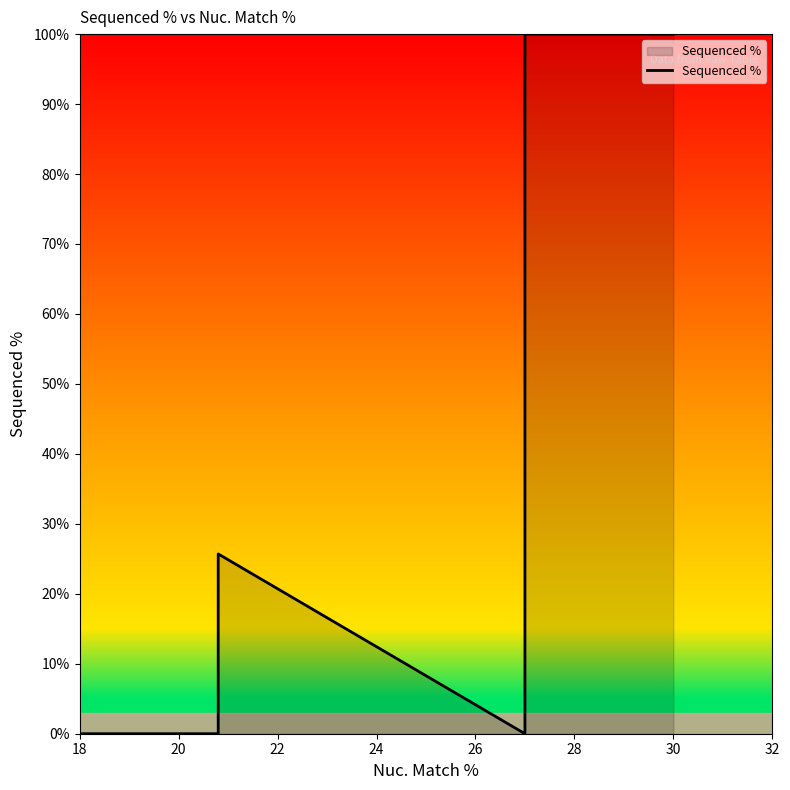

What is the maximum value shown in the chart?

100.0